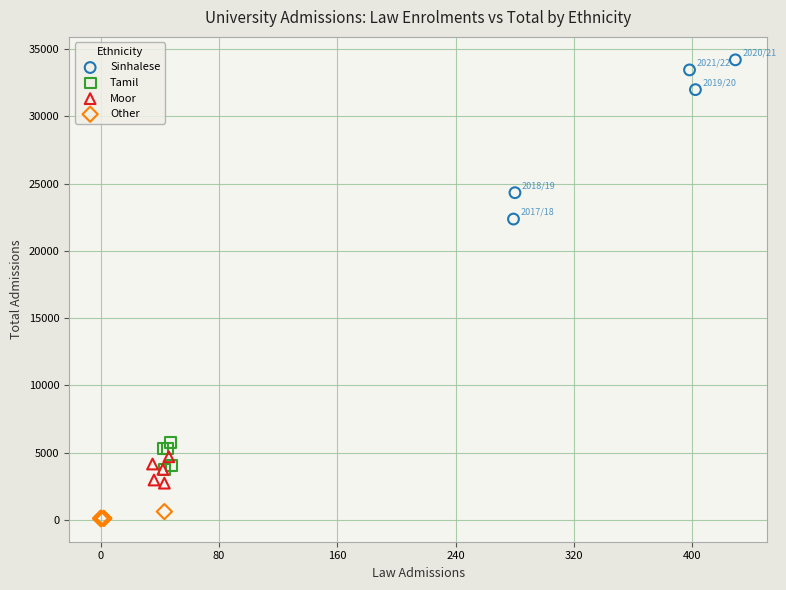

Which series has the widest spread of Y values?

Sinhalese